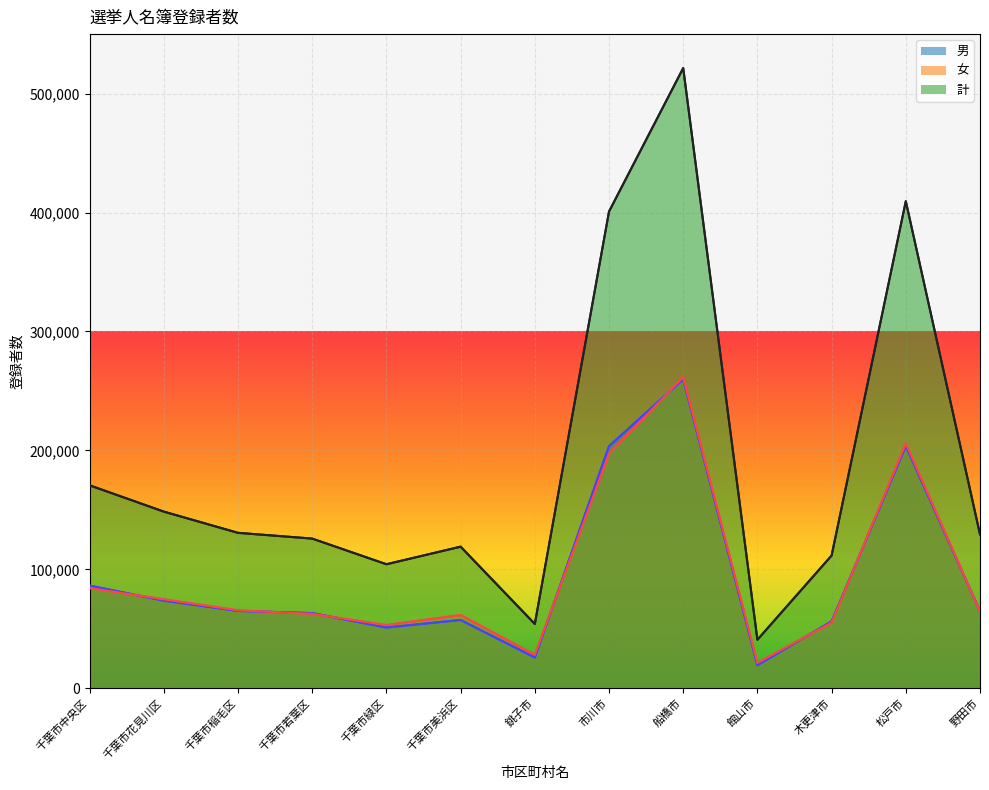

What is the difference between the maximum and minimum values in the 計 series?

480583